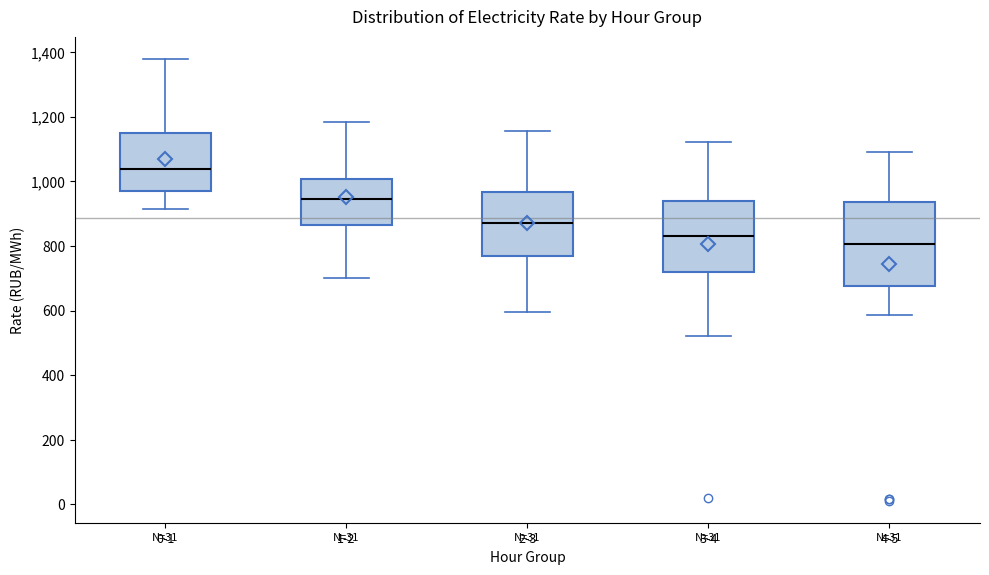

Which box has the highest median line?

0-1